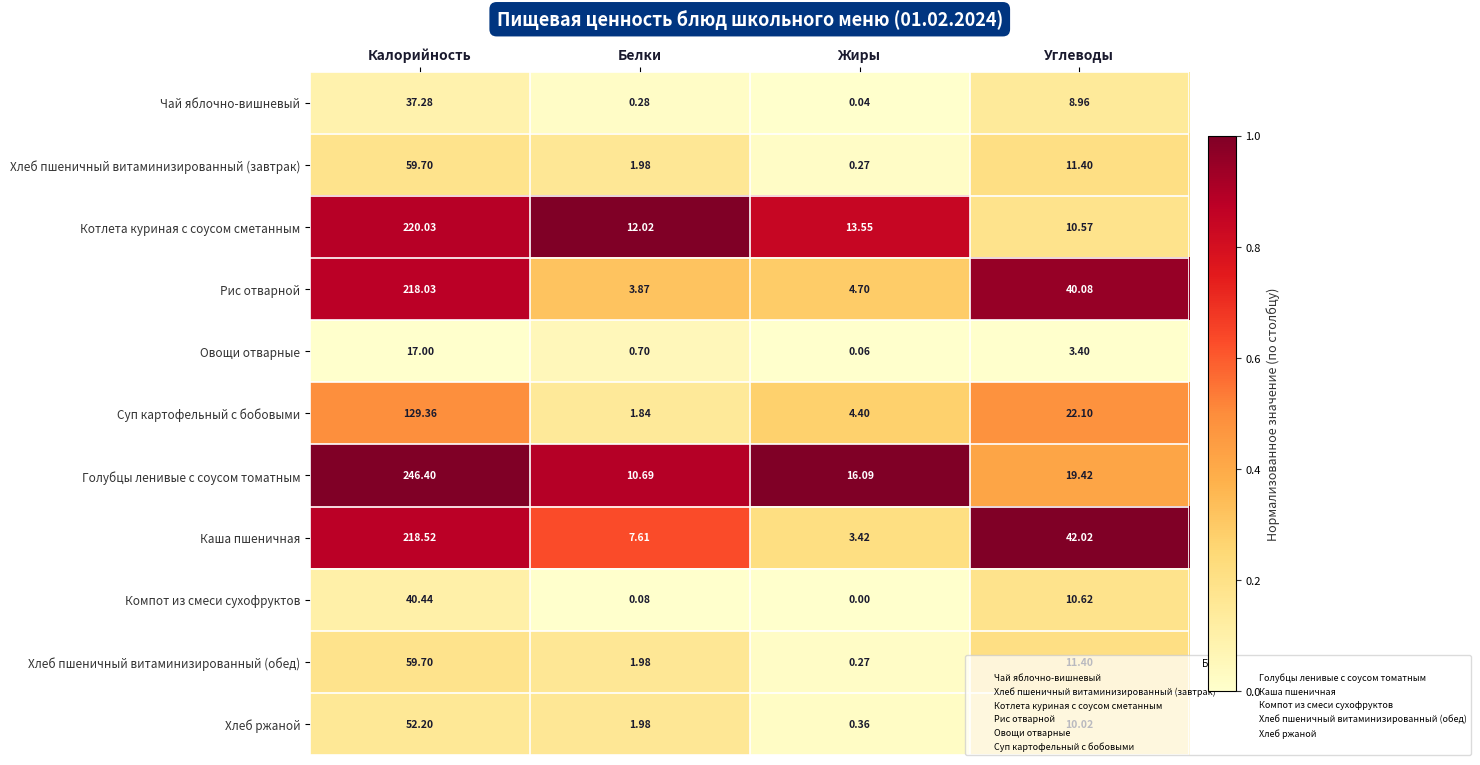

Is the value of Хлеб ржаной at Белки greater than the value of Голубцы ленивые с соусом томатным at Белки?

No